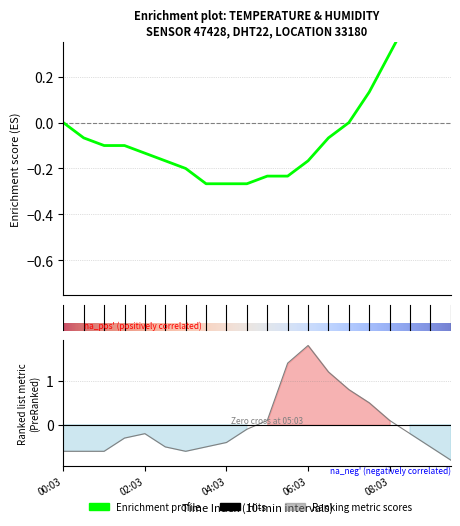

How many values in humidity are above zero?

7